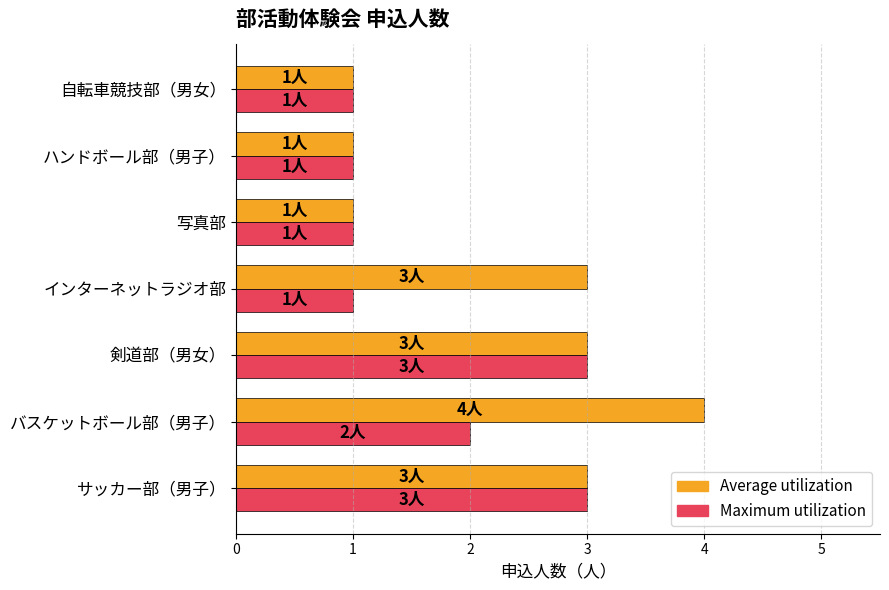

Which category has the highest value across all series?

バスケットボール部（男子）